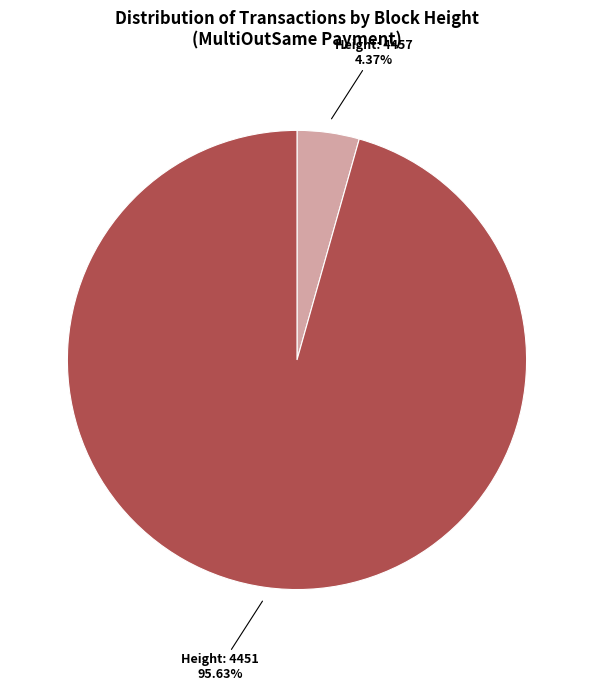

Is there a majority slice in this chart?

Yes